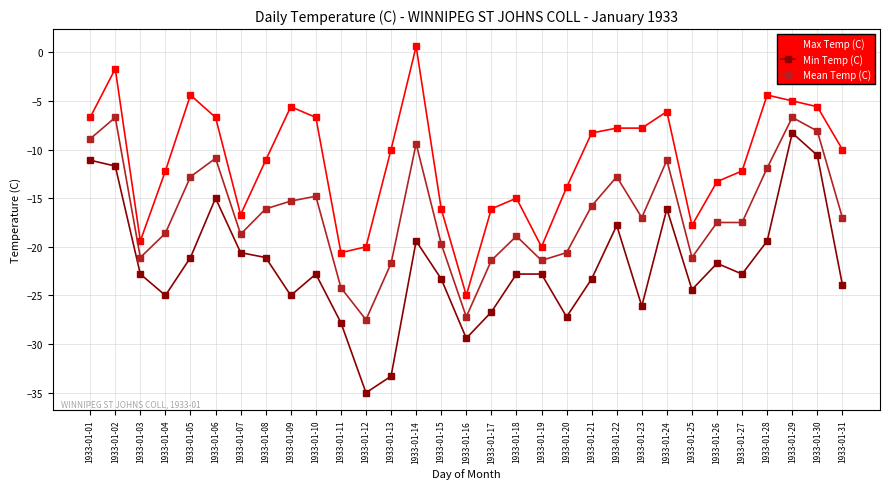

The Min Temp (C) series shows -26.7 at 1933-01-17. True or false?

True